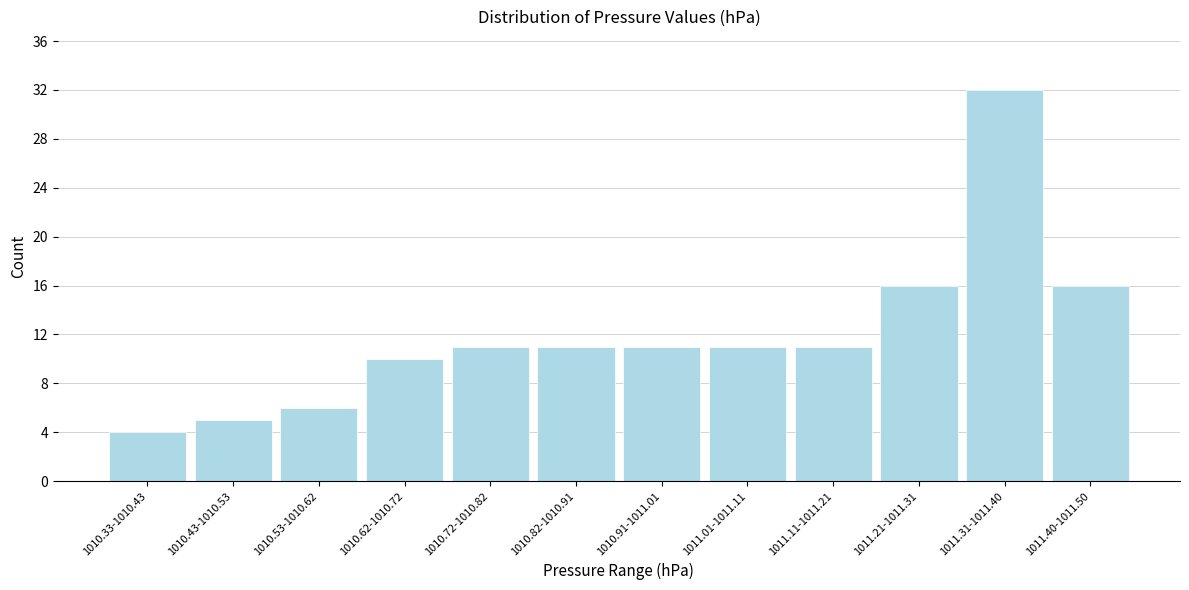

Reading left to right, extract all data points from this chart.

4	5	6	10	11	11	11	11	11	16	32	16